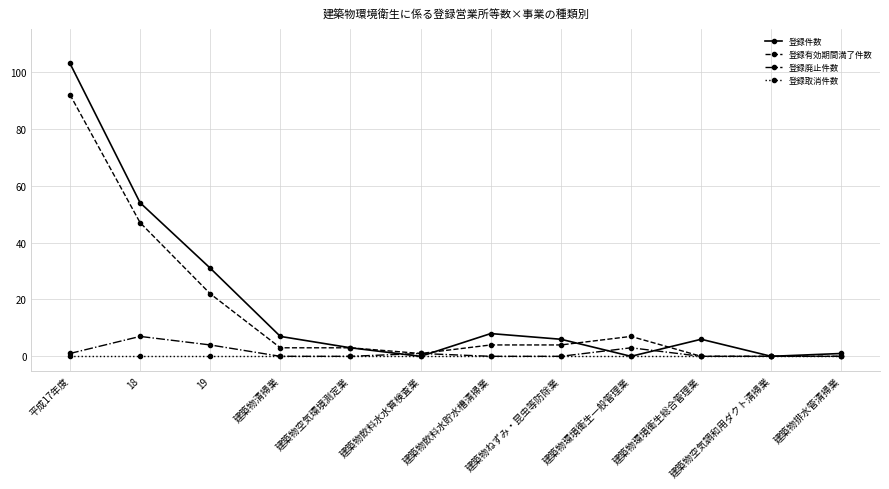

Which series has the largest total across all categories?

登録件数